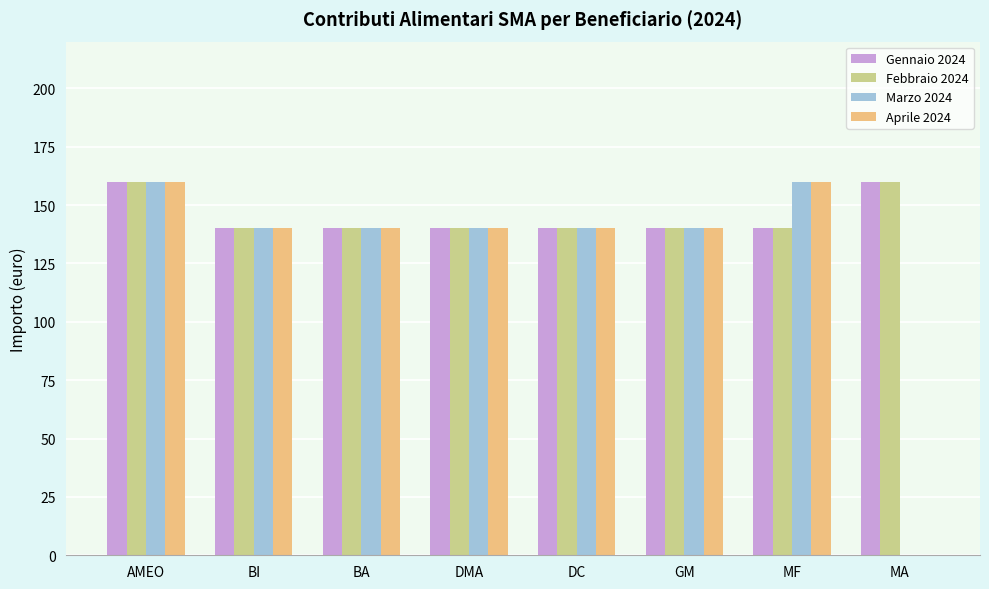

The Marzo 2024 series shows 74 at DMA. True or false?

False